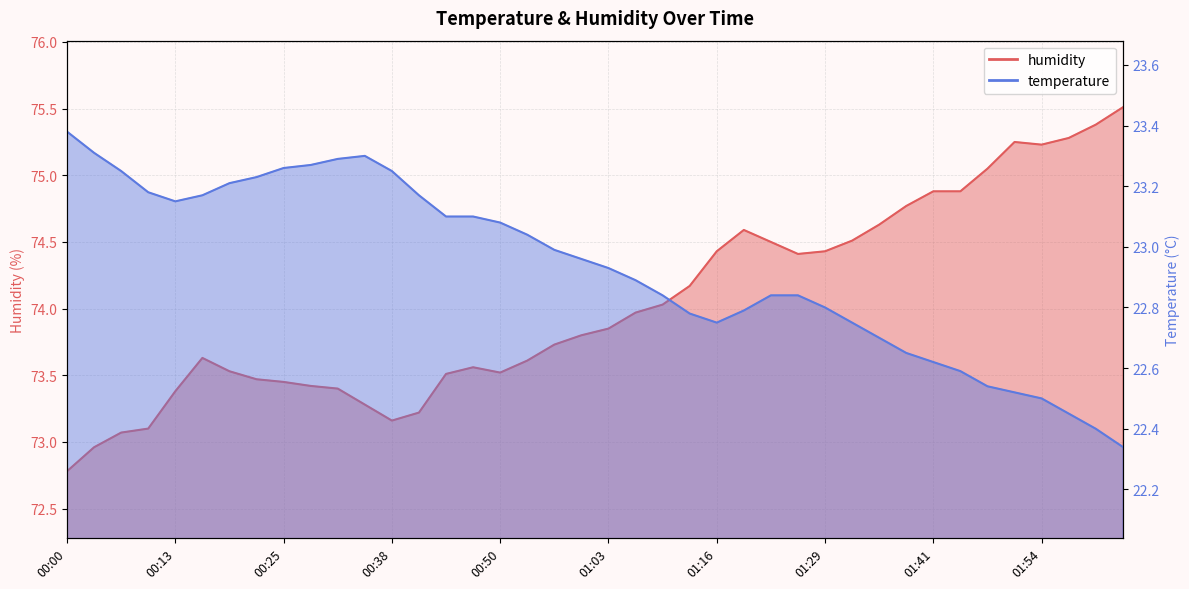

Reading right to left, extract all data points from this chart.

temperature: 02:04=22.3	02:00=22.4	01:57=22.4	01:54=22.5	01:51=22.5	01:48=22.5	01:45=22.6	01:41=22.6	01:38=22.6	01:35=22.7	01:32=22.8	01:29=22.8	01:26=22.8	01:23=22.8	01:19=22.8	01:16=22.8	01:13=22.8	01:09=22.8	01:06=22.9	01:03=22.9	01:00=23.0	00:57=23.0	00:53=23.0	00:50=23.1	00:47=23.1	00:44=23.1	00:41=23.2	00:38=23.2	00:34=23.3	00:31=23.3	00:28=23.3	00:25=23.3	00:22=23.2	00:19=23.2	00:16=23.2	00:13=23.1	00:09=23.2	00:06=23.2	00:03=23.3	00:00=23.4
humidity: 02:04=75.5	02:00=75.4	01:57=75.3	01:54=75.2	01:51=75.2	01:48=75.0	01:45=74.9	01:41=74.9	01:38=74.8	01:35=74.6	01:32=74.5	01:29=74.4	01:26=74.4	01:23=74.5	01:19=74.6	01:16=74.4	01:13=74.2	01:09=74.0	01:06=74.0	01:03=73.8	01:00=73.8	00:57=73.7	00:53=73.6	00:50=73.5	00:47=73.6	00:44=73.5	00:41=73.2	00:38=73.2	00:34=73.3	00:31=73.4	00:28=73.4	00:25=73.5	00:22=73.5	00:19=73.5	00:16=73.6	00:13=73.4	00:09=73.1	00:06=73.1	00:03=73.0	00:00=72.8